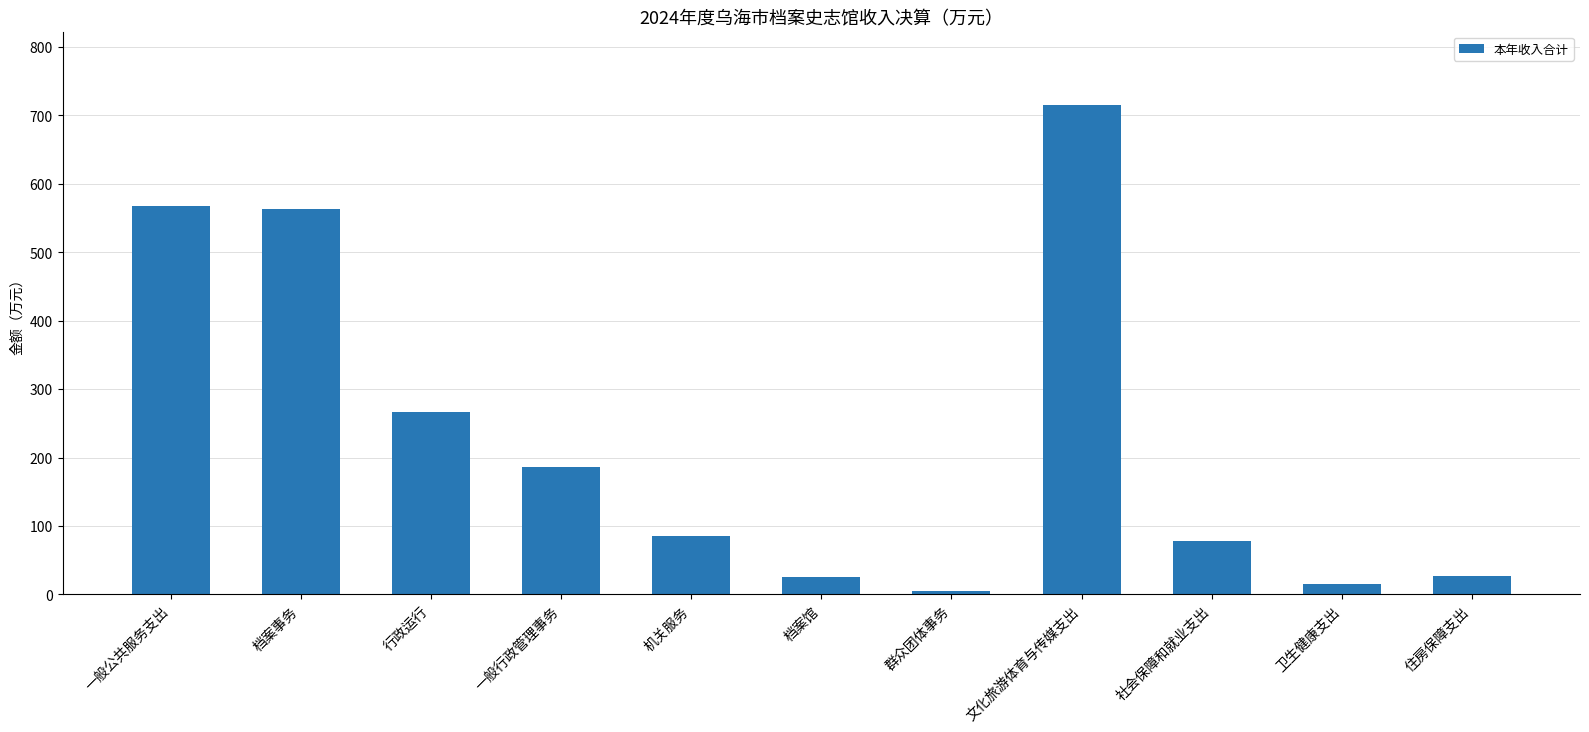

Is it true that the value at 一般行政管理事务 is 125.6?

False